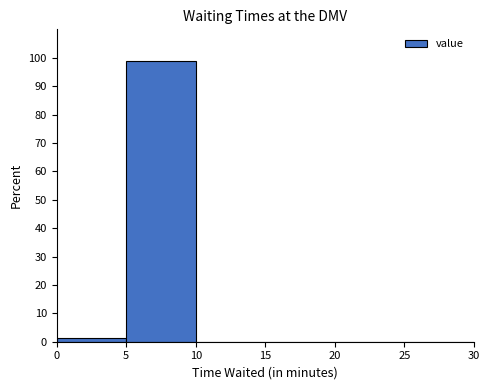

Reading left to right, list every bar in this chart as the range it spans on the x-axis followed by its height. The values are not printed on the chart, so give them approximately, as read against the axis.

0 to 5: 1
5 to 10: 99
10 to 15: 0
15 to 20: 0
20 to 25: 0
25 to 30: 0